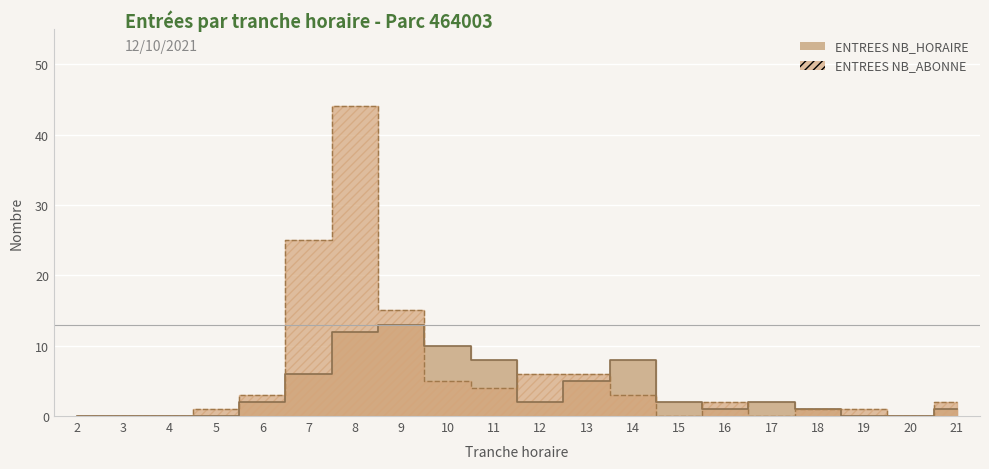

At which category does ENTREES NB_ABONNE reach its first local valley?

11